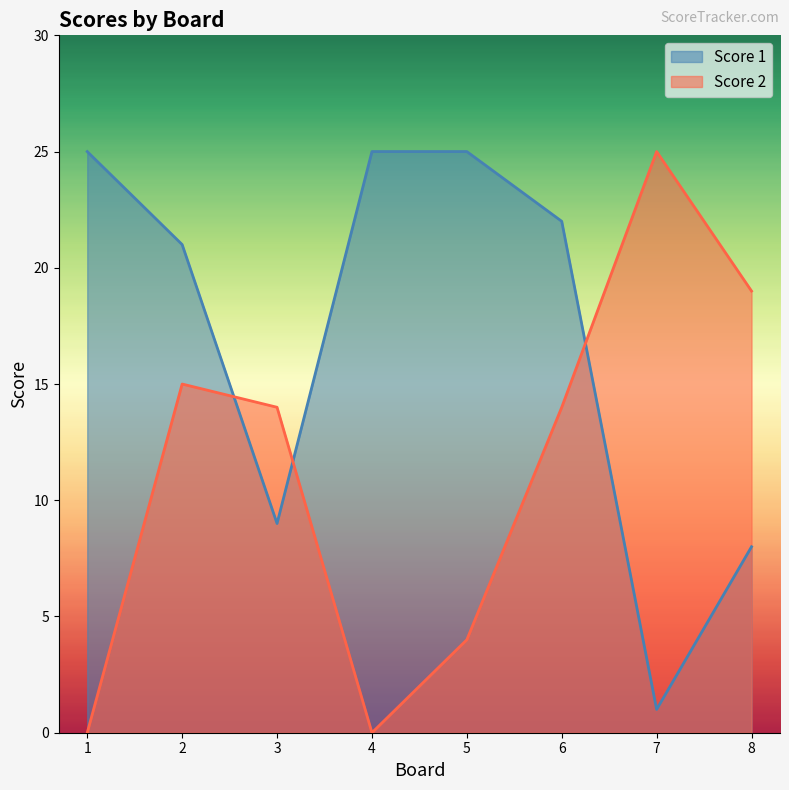

What is the sum of all Score 1 values?

136